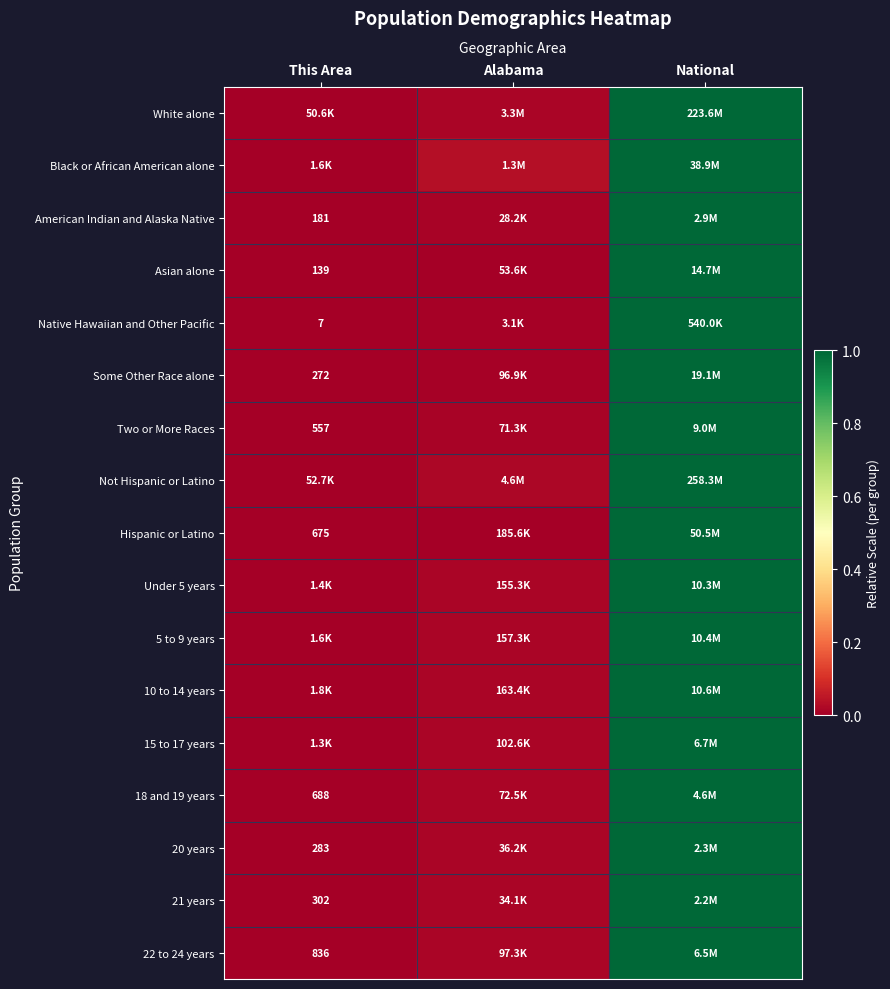

Is the value of 18 and 19 years at This Area greater than the value of 22 to 24 years at This Area?

No